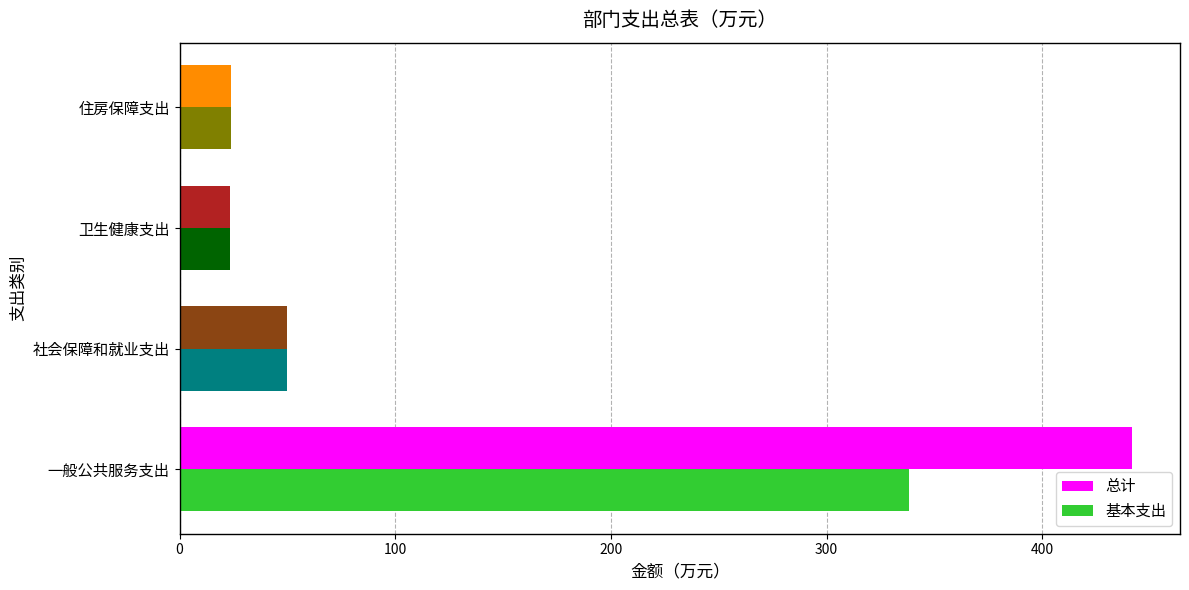

At which category is the sum across all series the highest?

一般公共服务支出